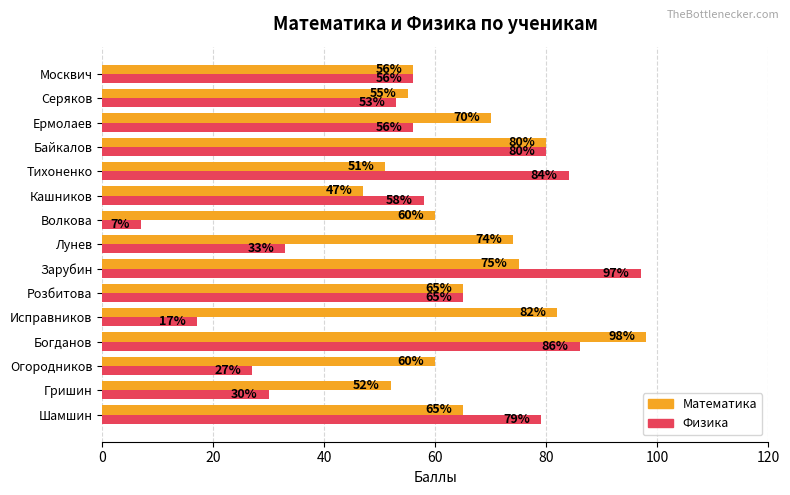

Where is Физика nearest to the value 52?

Серяков